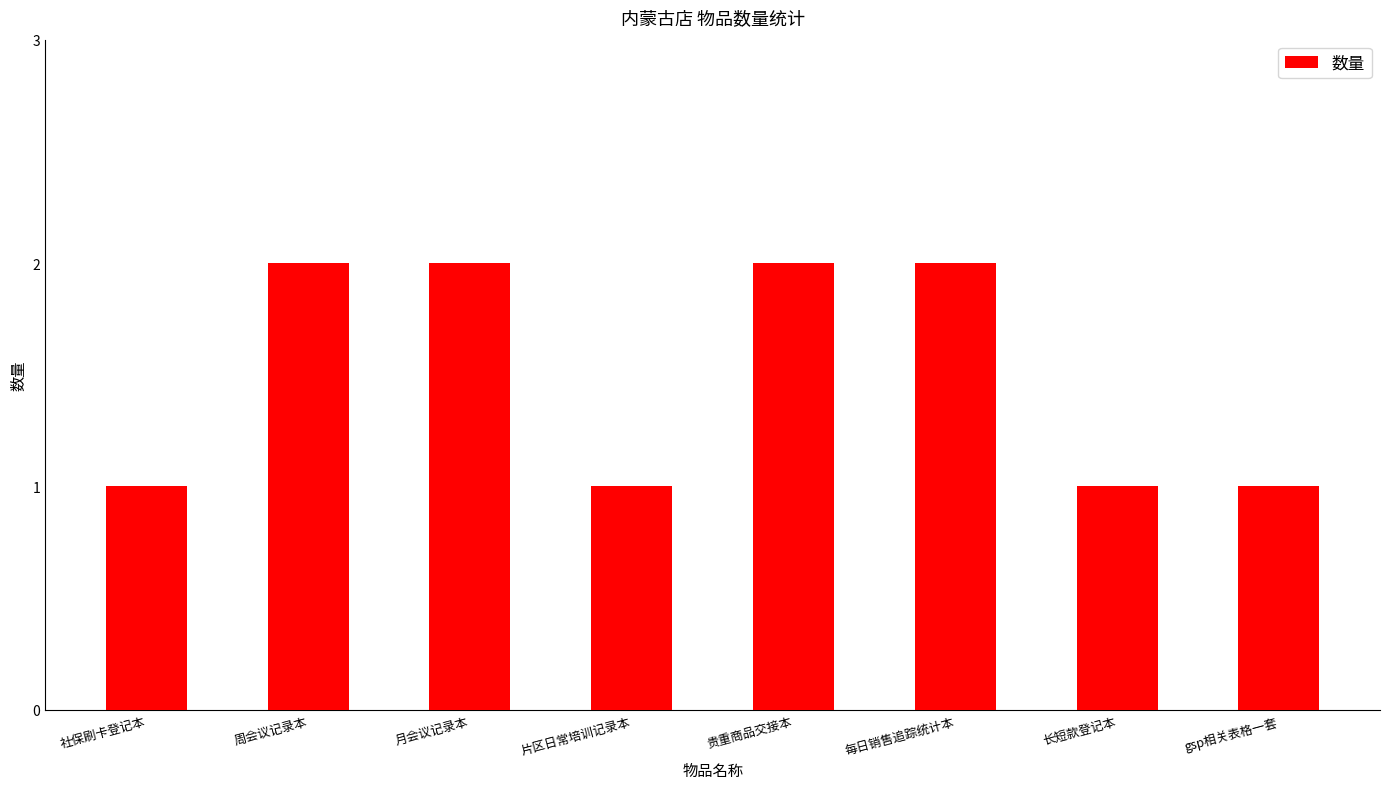

Is it true that the value at 月会议记录本 is 2?

True